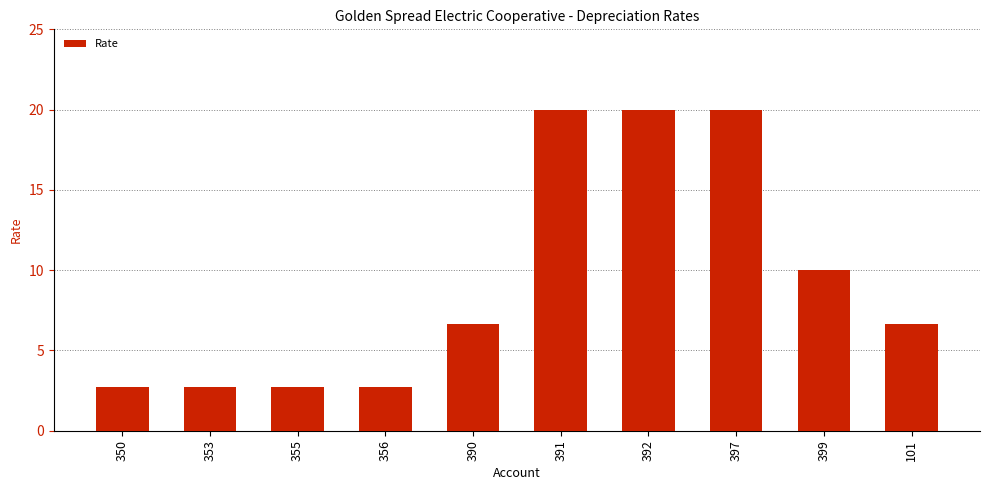

Count the number of values greater than 6.

6